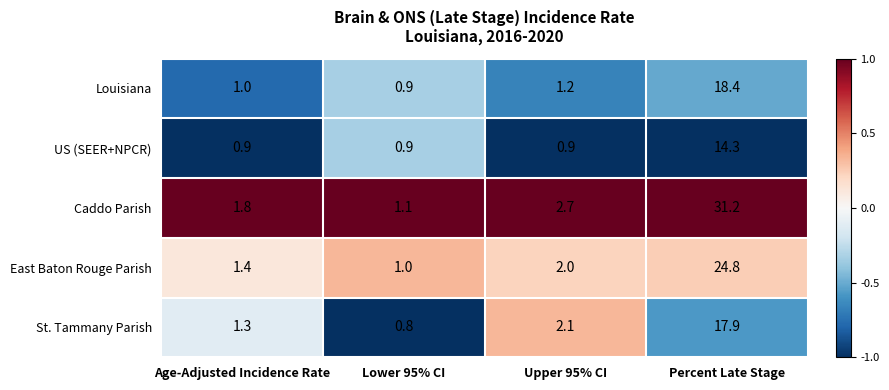

Where is Caddo Parish nearest to the value 16?

Upper 95% CI